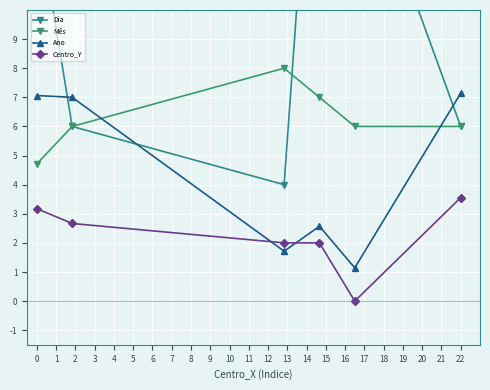

True or false: Mês and Centro_Y cross at least once.

False